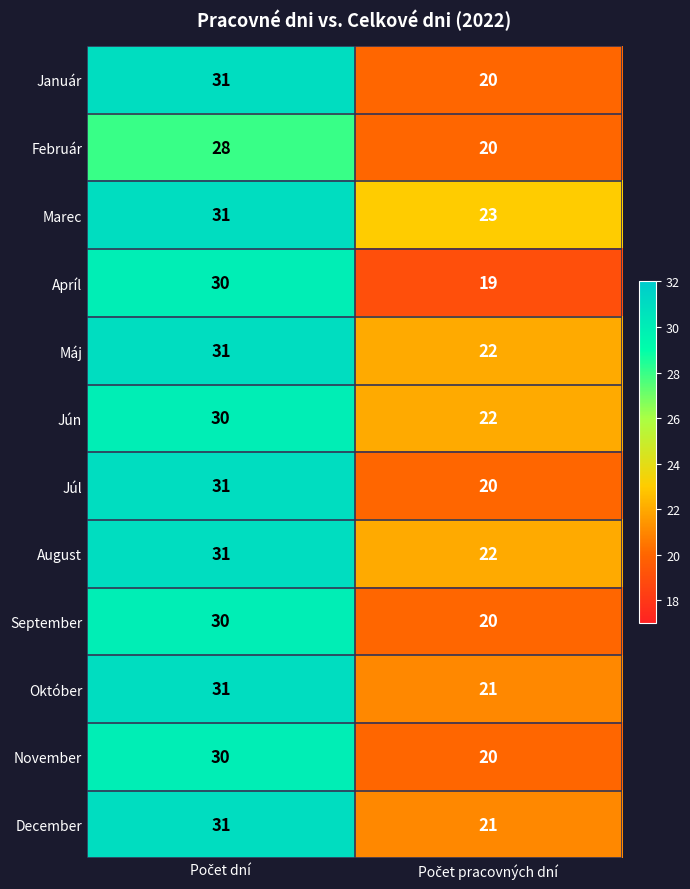

What is the sum of all Apríl values?

49